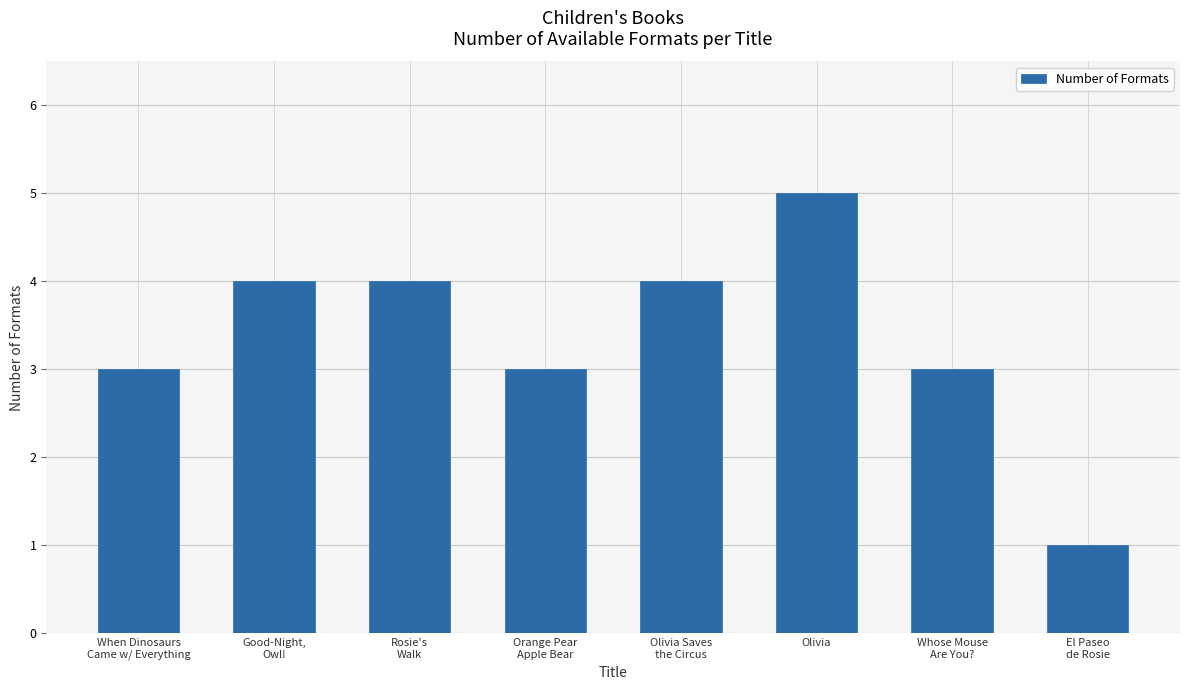

What is the change in value from Rosie's
Walk to Orange Pear
Apple Bear?

-1